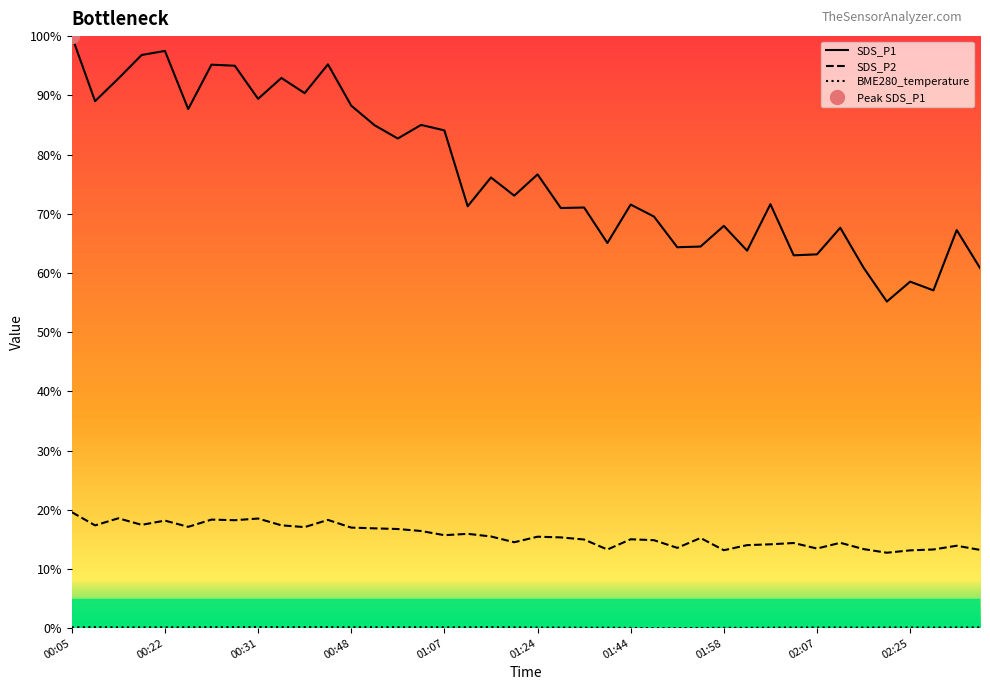

Reading left to right, list all the values displayed in this chart.

SDS_P1: 100.0	89.0	92.8	96.8	97.5	87.7	95.2	95.0	89.4	92.9	90.4	95.2	88.3	84.9	82.7	85.0	84.1	71.3	76.1	73.1	76.6	71.0	71.0	65.1	71.5	69.5	64.3	64.5	67.9	63.8	71.6	63.0	63.1	67.6	60.9	55.2	58.5	57.1	67.2	60.8
SDS_P2: 19.6	17.4	18.6	17.4	18.2	17.1	18.3	18.2	18.5	17.4	17.1	18.3	17.0	16.9	16.7	16.4	15.7	15.9	15.5	14.5	15.4	15.3	15.0	13.3	15.0	14.9	13.6	15.2	13.2	14.0	14.2	14.4	13.4	14.4	13.4	12.7	13.1	13.3	13.9	13.2
BME280_temperature: 0.1	0.2	0.1	0.1	0.1	0.1	0.2	0.2	0.2	0.2	0.2	0.2	0.1	0.2	0.1	0.2	0.2	0.1	0.2	0.1	0.1	0.1	0.1	0.1	0.0	0.0	0.0	0.0	0.1	0.1	0.1	0.1	0.1	0.1	0.1	0.1	0.1	0.1	0.1	0.1